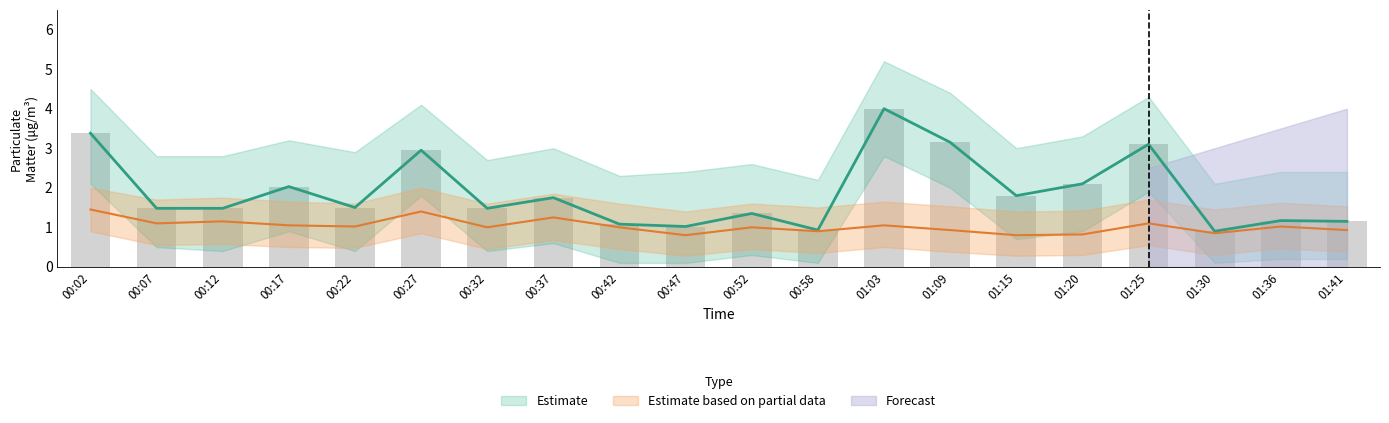

How many distinct data groups are displayed?

3